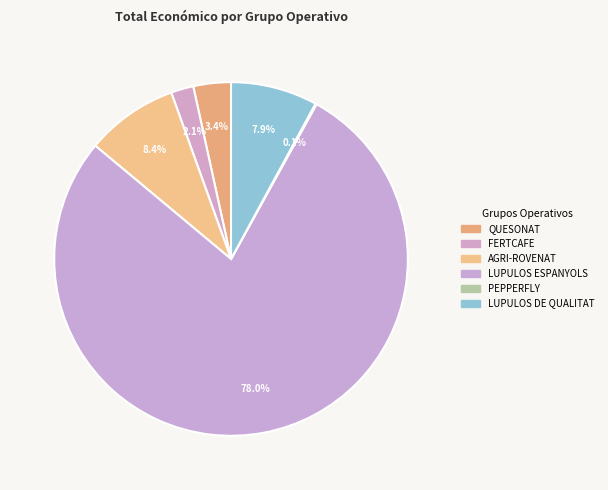

What is the total percentage of PEPPERFLY and LUPULOS ESPANYOLS?

78.1%